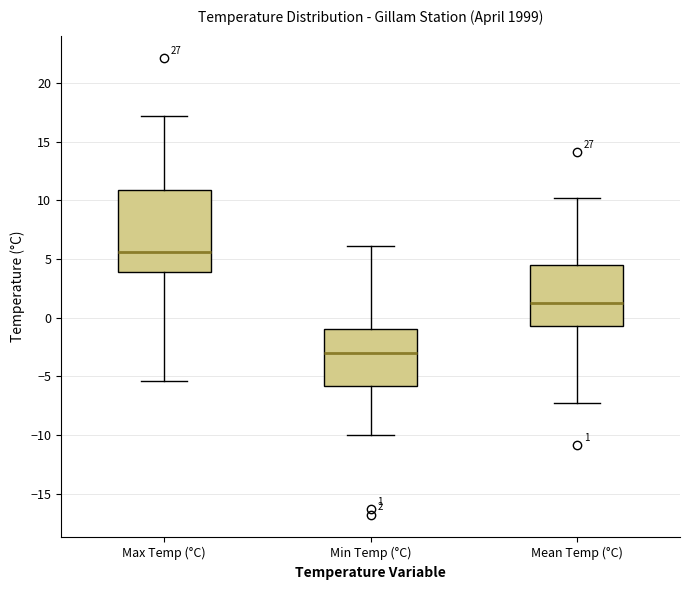

Comparing the boxes themselves (not the whiskers), which one is the tallest?

Max Temp (°C)